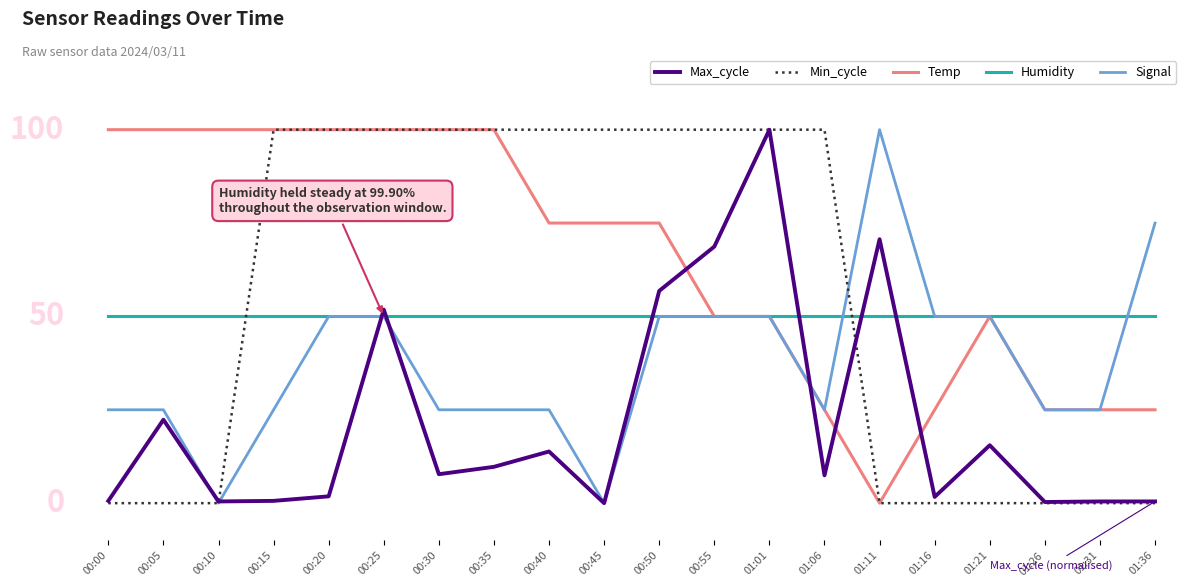

True or false: Signal and Min_cycle intersect in this chart.

True